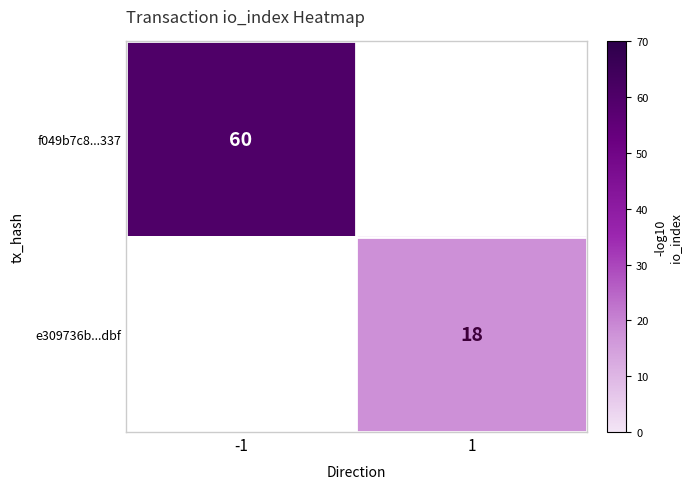

Count the number of categories in the chart.

2